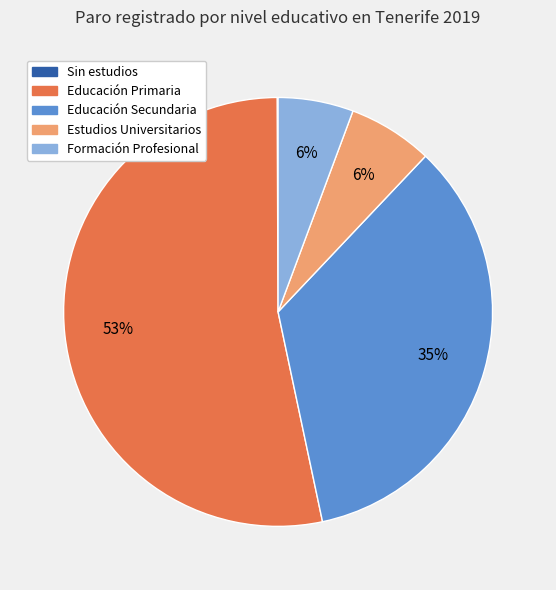

The Estudios Universitarios slice represents 6% of the pie. True or false?

True